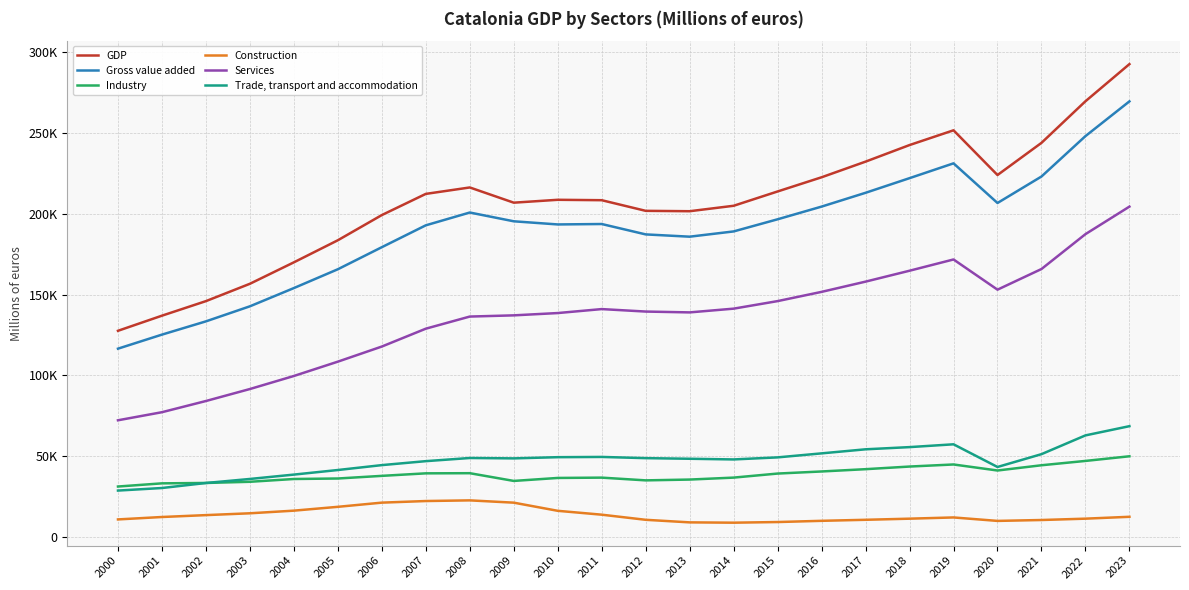

Does the chart have visible grid lines?

Yes